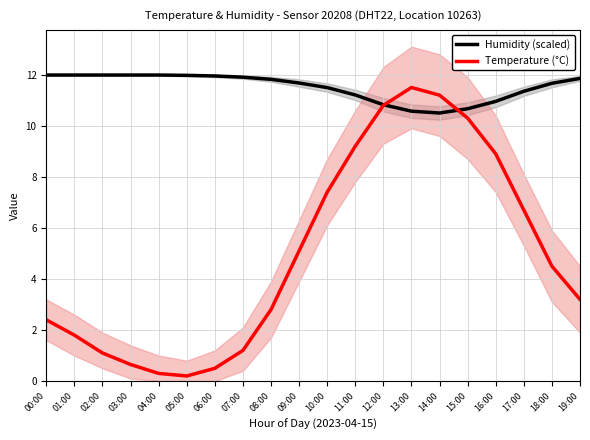

Reading left to right, extract all data points from this chart.

Humidity (scaled): 00:00=12.0	01:00=12.0	02:00=12.0	03:00=12.0	04:00=12.0	05:00=12.0	06:00=12.0	07:00=11.9	08:00=11.8	09:00=11.7	10:00=11.5	11:00=11.2	12:00=10.8	13:00=10.6	14:00=10.5	15:00=10.7	16:00=11.0	17:00=11.4	18:00=11.7	19:00=11.9
Temperature (°C): 00:00=2.4	01:00=1.8	02:00=1.1	03:00=0.7	04:00=0.3	05:00=0.2	06:00=0.5	07:00=1.2	08:00=2.8	09:00=5.1	10:00=7.4	11:00=9.2	12:00=10.8	13:00=11.5	14:00=11.2	15:00=10.3	16:00=8.9	17:00=6.7	18:00=4.5	19:00=3.2